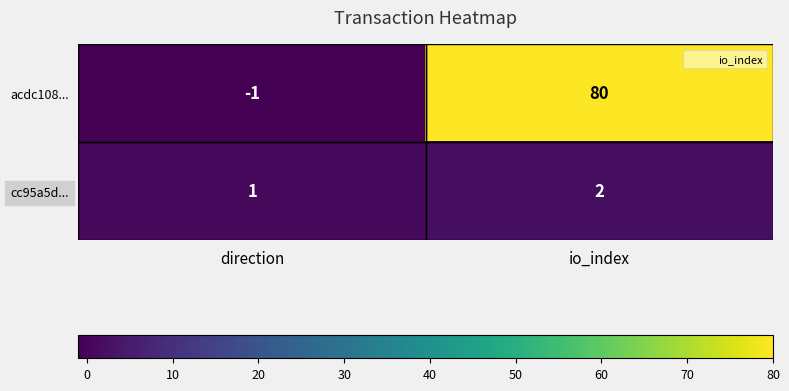

What is the difference between the highest and lowest values at io_index?

78